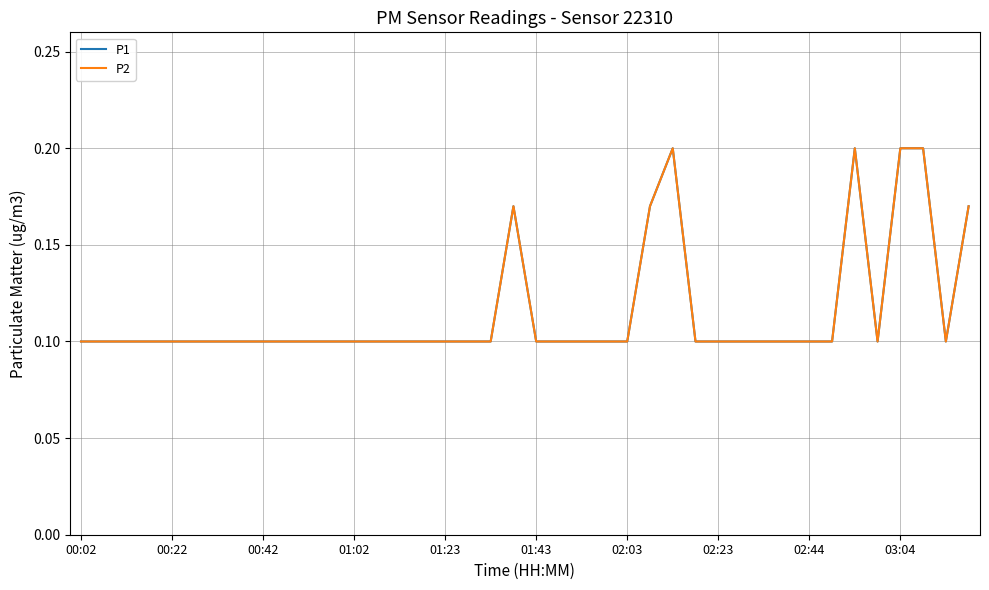

Does the chart display data point markers on the line(s)?

No